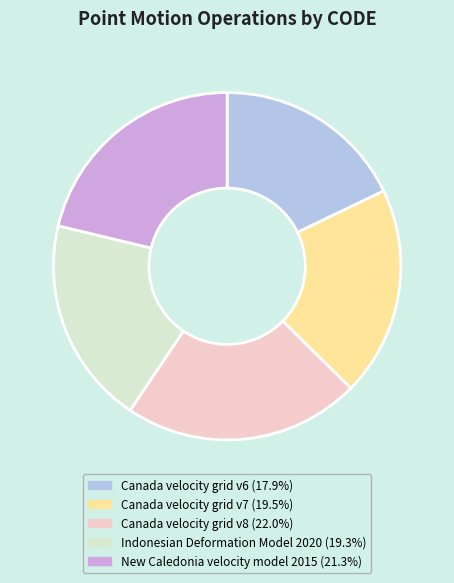

Which slice is the largest?

Canada velocity grid v8